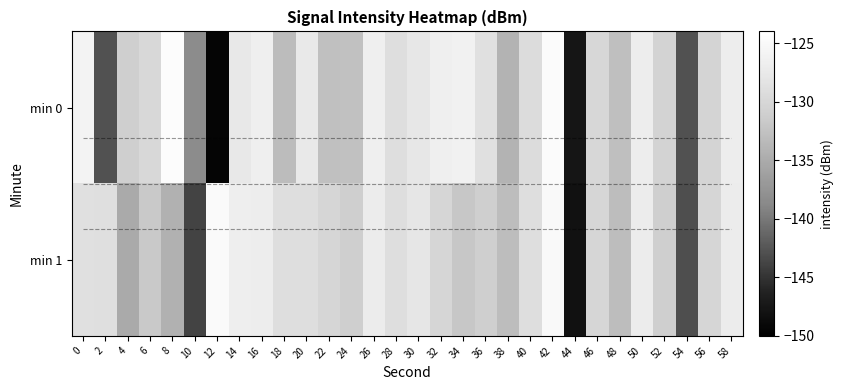

Rank the series by their average value, from highest to lowest.

min 1, min 0